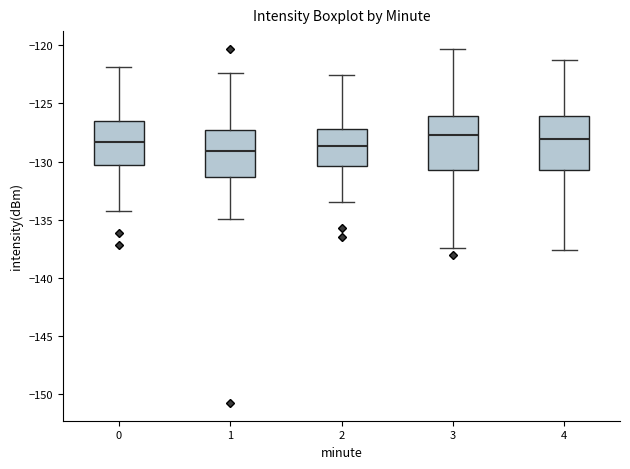

Reading left to right, transcribe this box plot: for each box, give where its median line is, the range the box spans, and where its two whiskers end, as read against the y-axis. The values are not printed on the chart, so give them approximately, as read against the axis.

0: median -128.5, box -130.5 to -126.5, whiskers -134.5 to -122.0
1: median -129.0, box -131.5 to -127.5, whiskers -135.0 to -122.5
2: median -128.5, box -130.5 to -127.0, whiskers -133.5 to -122.5
3: median -127.5, box -130.5 to -126.0, whiskers -137.5 to -120.5
4: median -128.0, box -130.5 to -126.0, whiskers -137.5 to -121.0